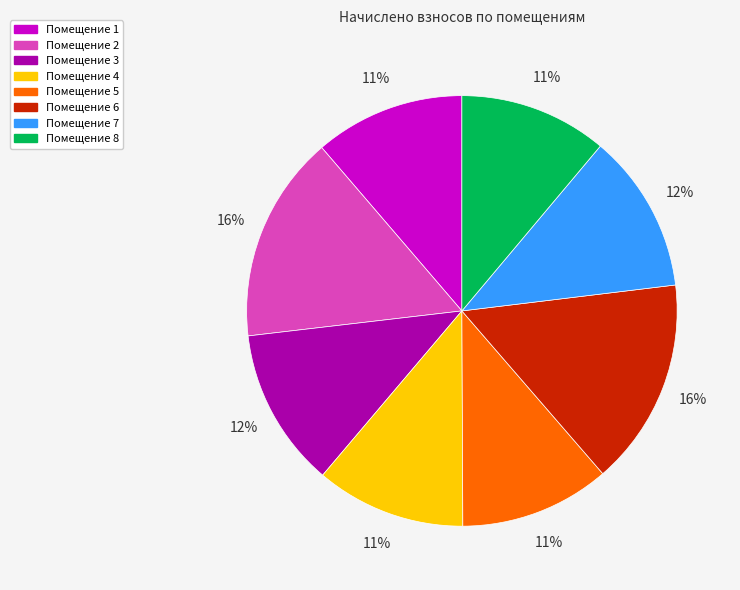

What is the ratio of the value at Помещение 5 to the value at Помещение 4?

1.0